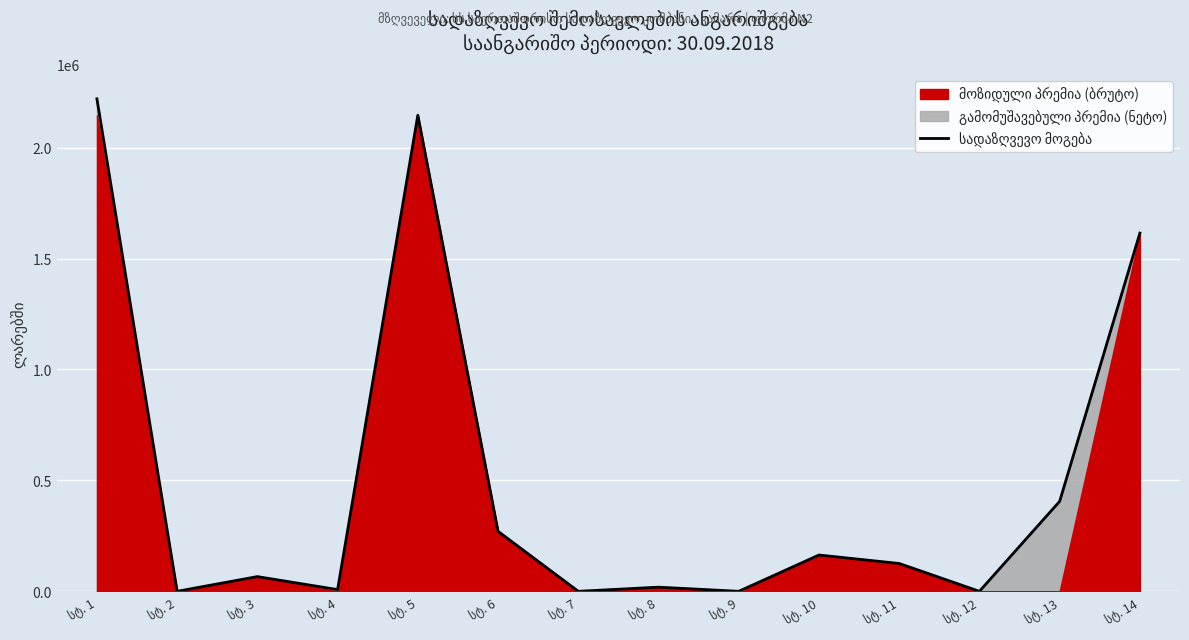

Rank the categories by value from lowest to highest.

სტ. 2, სტ. 7, სტ. 9, სტ. 12, სტ. 4, სტ. 8, სტ. 3, სტ. 11, სტ. 10, სტ. 6, სტ. 13, სტ. 14, სტ. 5, სტ. 1